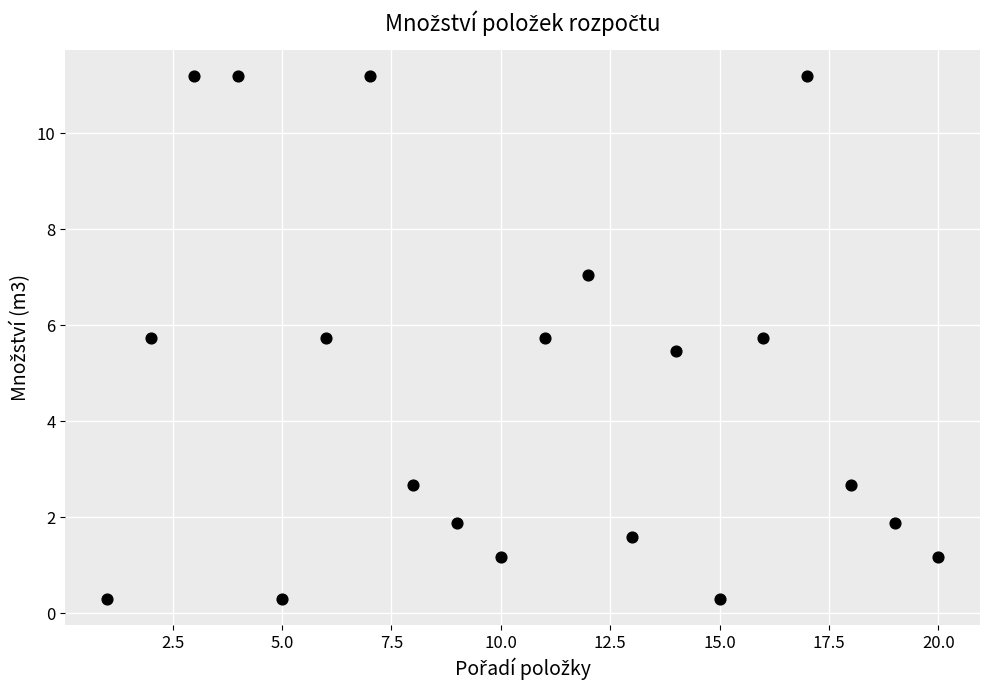

What is the range of X values (max minus min)?

19.0